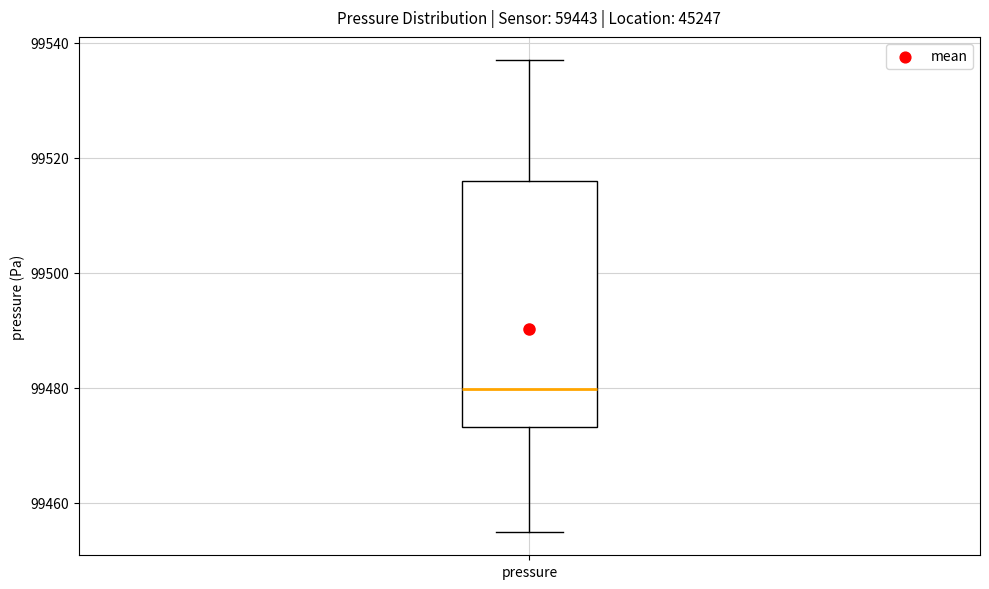

Read this box plot against the y-axis: the position of the median line, the range covered by the box, and the ends of both whiskers. The values are not printed on the chart, so give them approximately, as read against the axis.

median 99480, box 99474 to 99516, whiskers 99454 to 99536